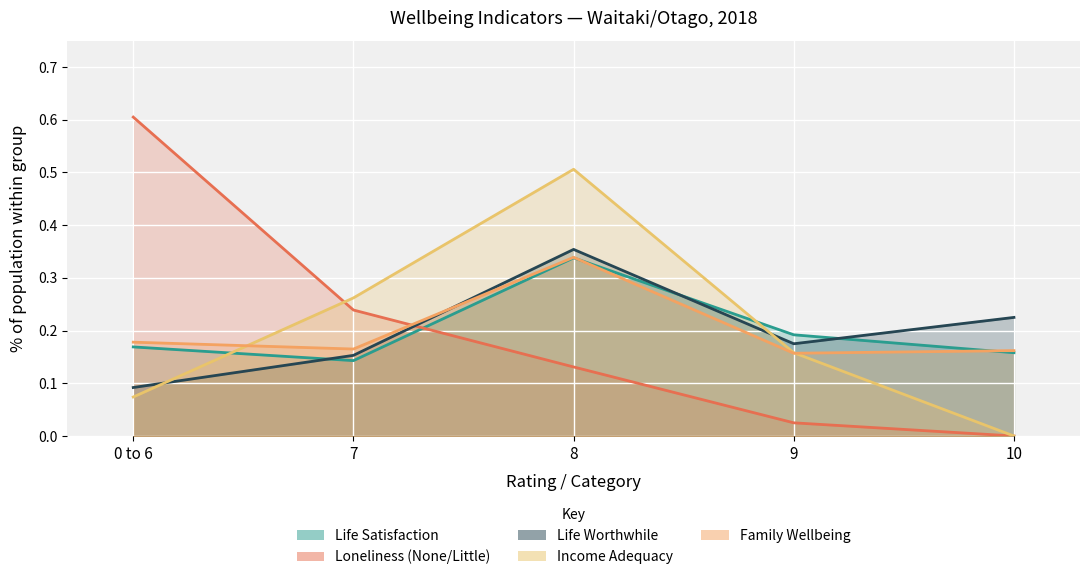

Reading left to right, list all the values displayed in this chart.

Life Satisfaction: 0.2	0.1	0.3	0.2	0.2
Loneliness (None/Little): 0.6	0.2	0.1	0.0	0.0
Life Worthwhile: 0.1	0.2	0.4	0.2	0.2
Income Adequacy: 0.1	0.3	0.5	0.2	0.0
Family Wellbeing: 0.2	0.2	0.3	0.2	0.2